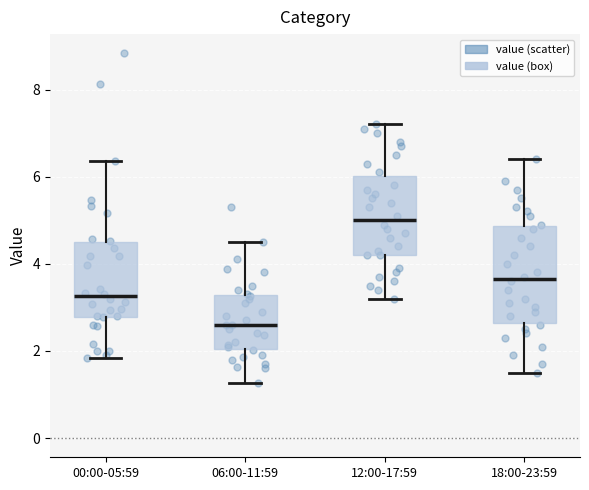

Where is the upper edge of the box for 18:00-23:59 on the y-axis? The values are not printed on the chart, so give them approximately, as read against the axis.

4.8